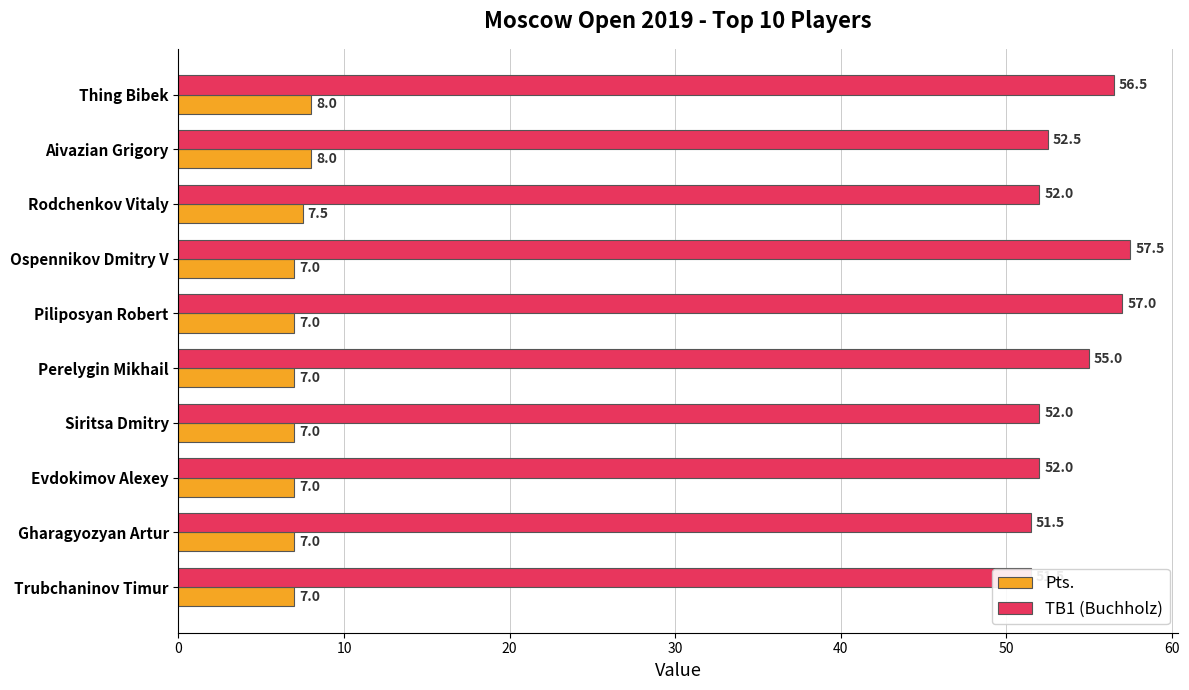

Reading right to left, transcribe all the data shown in this chart.

Pts.: 7.0	7.0	7.0	7.0	7.0	7.0	7.0	7.5	8.0	8.0
TB1 (Buchholz): 51.5	51.5	52.0	52.0	55.0	57.0	57.5	52.0	52.5	56.5